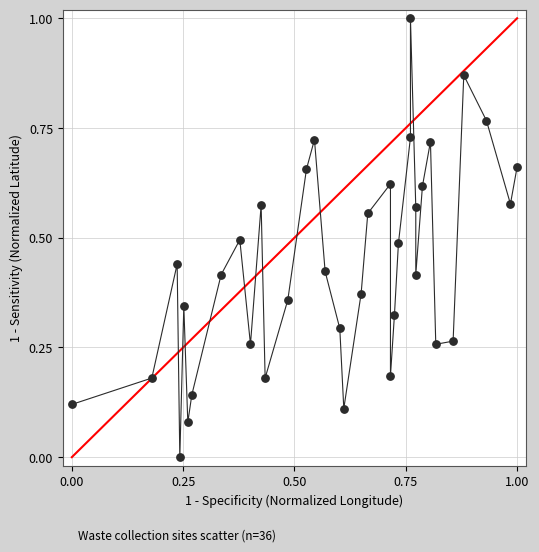

What is the range of X values (max minus min)?

1.0